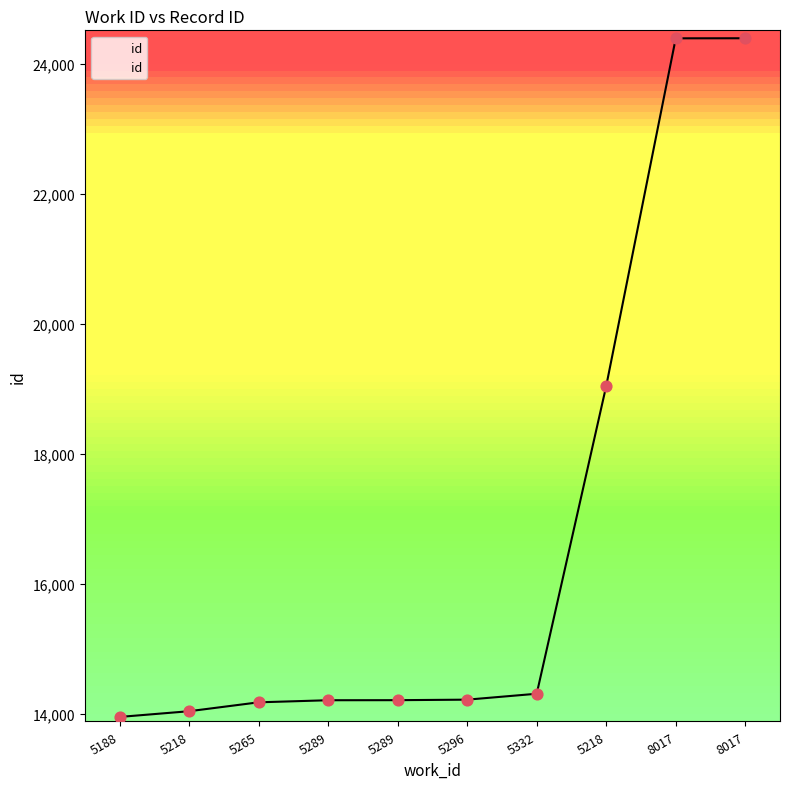

What is the change in value from 5188 to 5289?

+258